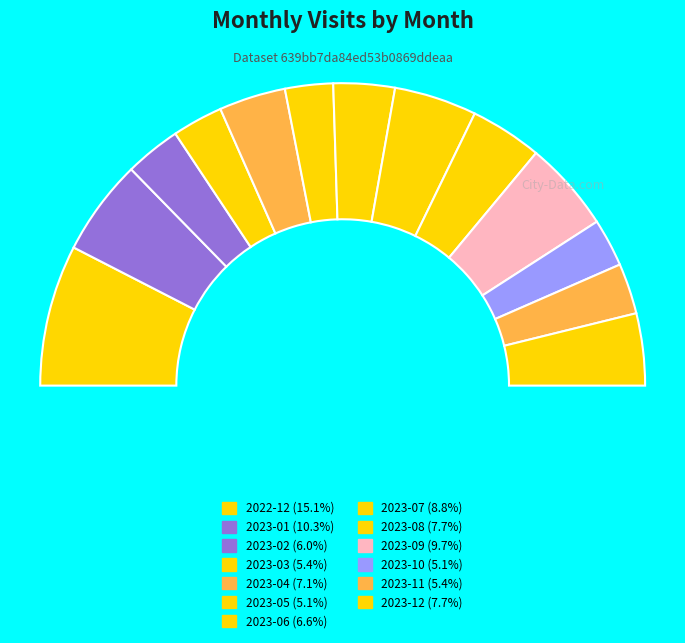

Rank the categories by value from highest to lowest.

2022-12, 2023-01, 2023-09, 2023-07, 2023-08, 2023-12, 2023-04, 2023-06, 2023-02, 2023-03, 2023-11, 2023-05, 2023-10